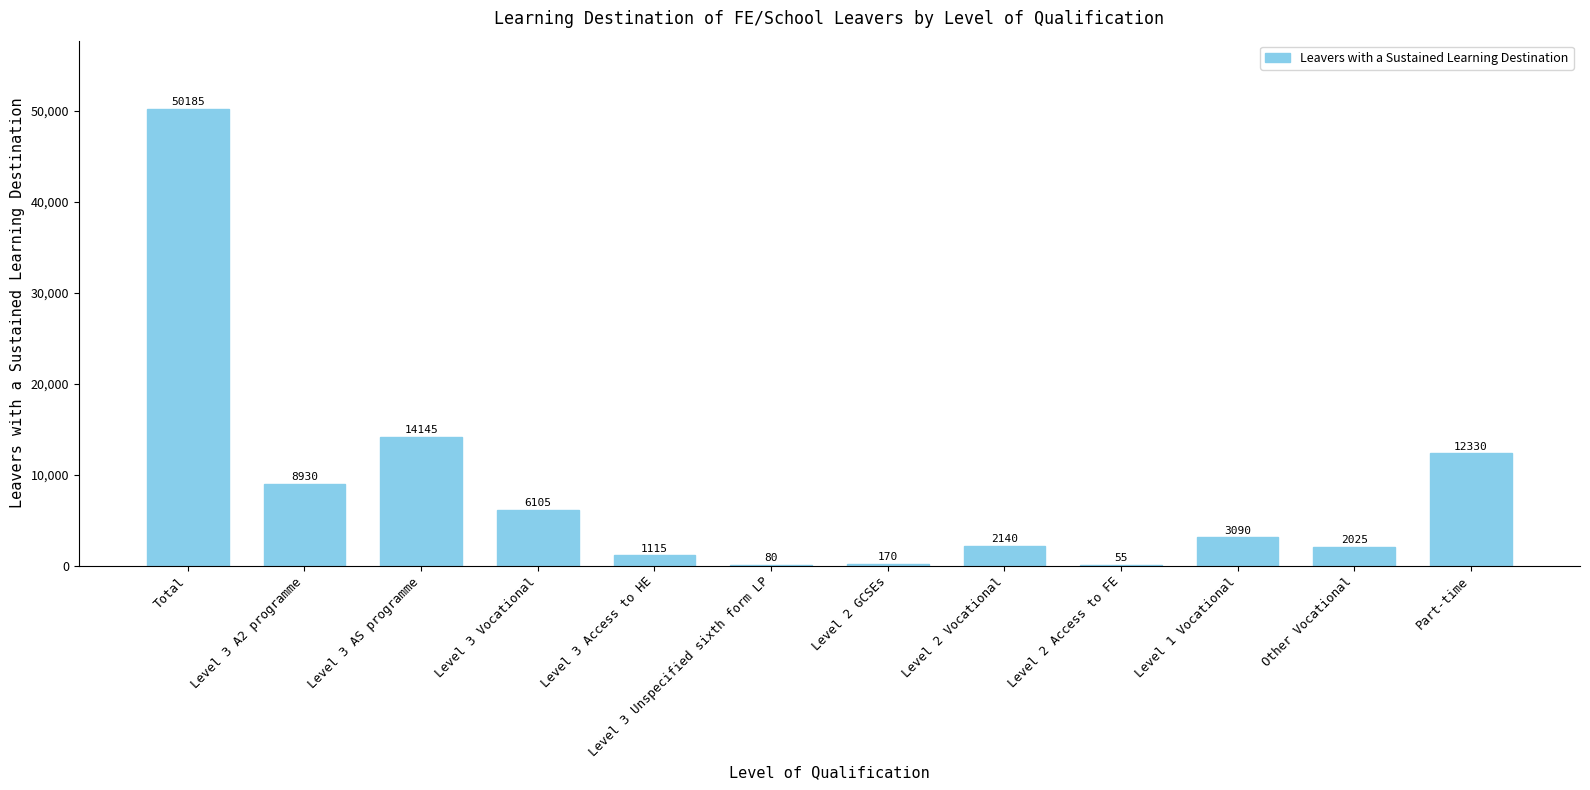

How many series are shown in this chart?

1